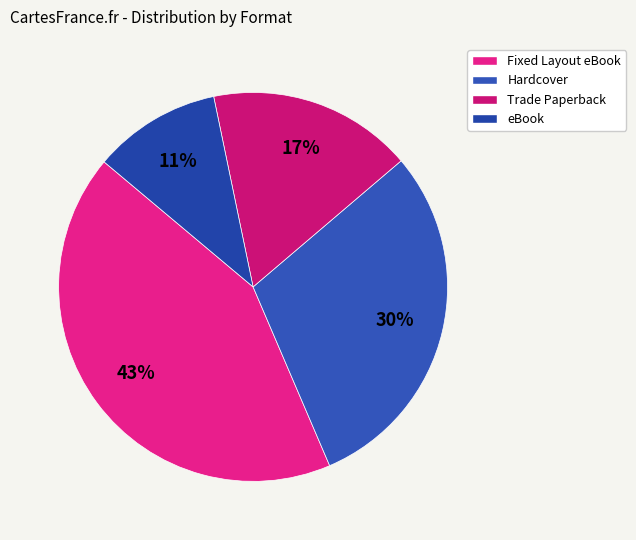

Which slice is the largest?

Fixed Layout eBook